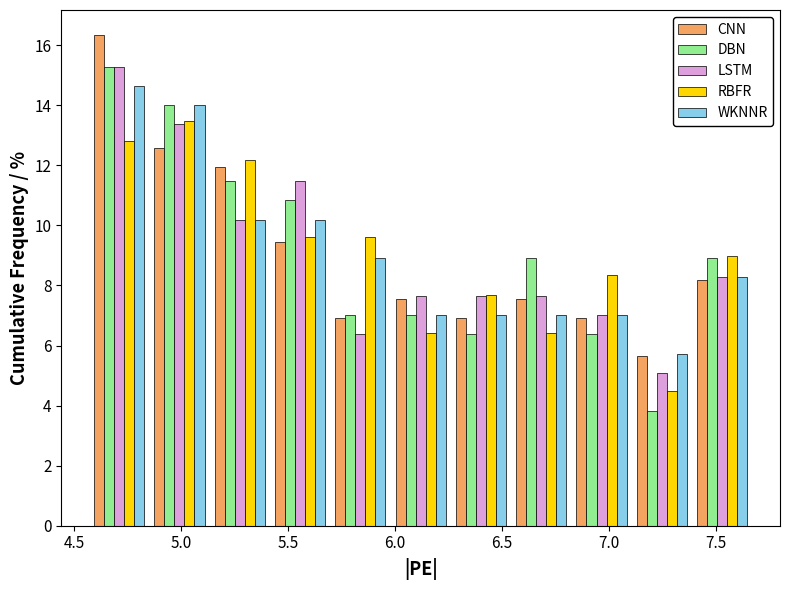

Reading left to right, transcribe this chart: for each range on the x-axis, give the height of each series' bar. Neither the bar edges nor the heights are printed on the chart, so give them approximately, as read against the axes.

4.55 to 4.85: CNN=16.4	DBN=15.2	LSTM=15.2	RBFR=12.8	WKNNR=14.6
4.85 to 5.15: CNN=12.6	DBN=14.0	LSTM=13.4	RBFR=13.4	WKNNR=14.0
5.15 to 5.40: CNN=12.0	DBN=11.4	LSTM=10.2	RBFR=12.2	WKNNR=10.2
5.40 to 5.70: CNN=9.4	DBN=10.8	LSTM=11.4	RBFR=9.6	WKNNR=10.2
5.70 to 6.00: CNN=7.0	DBN=7.0	LSTM=6.4	RBFR=9.6	WKNNR=9.0
6.00 to 6.25: CNN=7.6	DBN=7.0	LSTM=7.6	RBFR=6.4	WKNNR=7.0
6.25 to 6.55: CNN=7.0	DBN=6.4	LSTM=7.6	RBFR=7.6	WKNNR=7.0
6.55 to 6.80: CNN=7.6	DBN=9.0	LSTM=7.6	RBFR=6.4	WKNNR=7.0
6.80 to 7.10: CNN=7.0	DBN=6.4	LSTM=7.0	RBFR=8.4	WKNNR=7.0
7.10 to 7.40: CNN=5.6	DBN=3.8	LSTM=5.0	RBFR=4.4	WKNNR=5.8
7.40 to 7.65: CNN=8.2	DBN=9.0	LSTM=8.2	RBFR=9.0	WKNNR=8.2